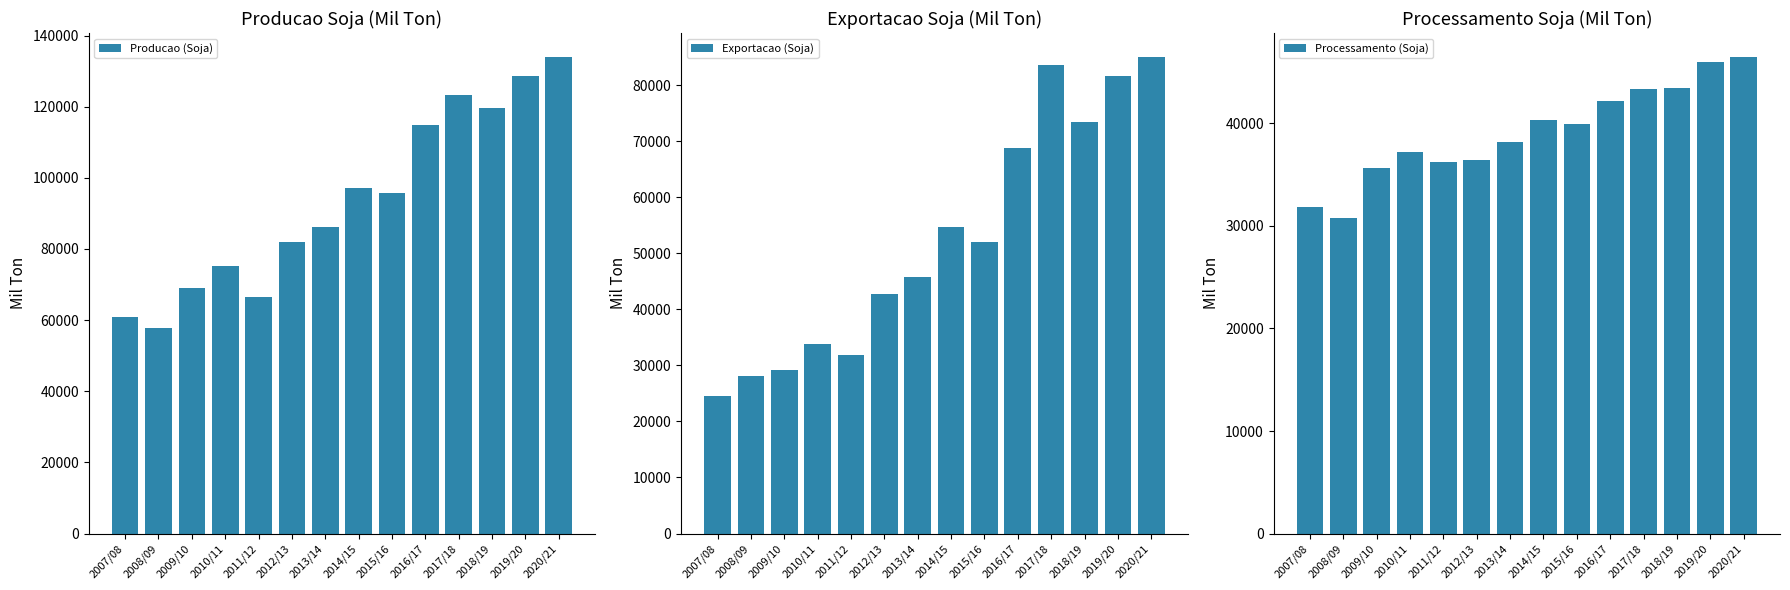

List the series in order of their overall mean, highest first.

Producao (Soja), Exportacao (Soja), Processamento (Soja)